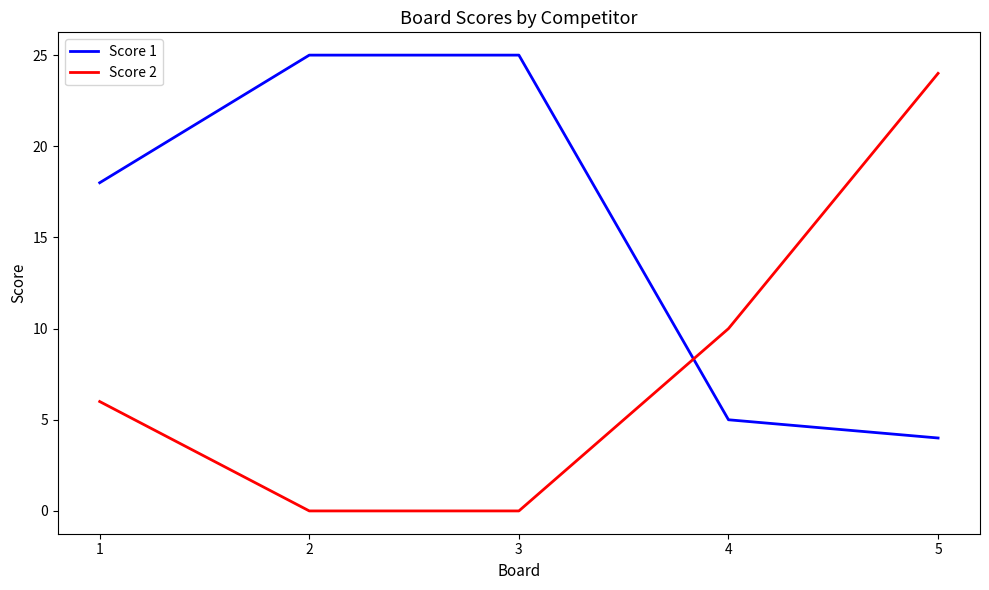

The value of Score 2 at 4 is 6. True or false?

False